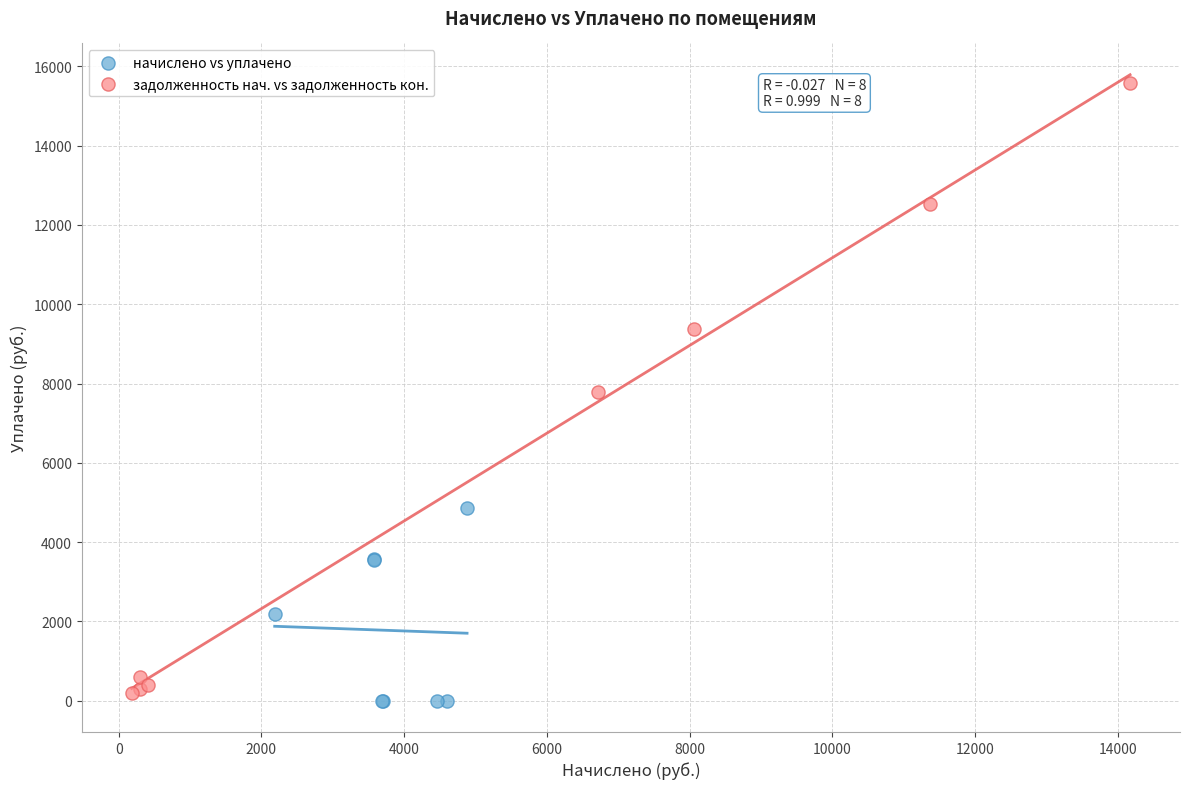

What are all the series names shown in the legend?

начислено vs уплачено, задолженность нач. vs задолженность кон.